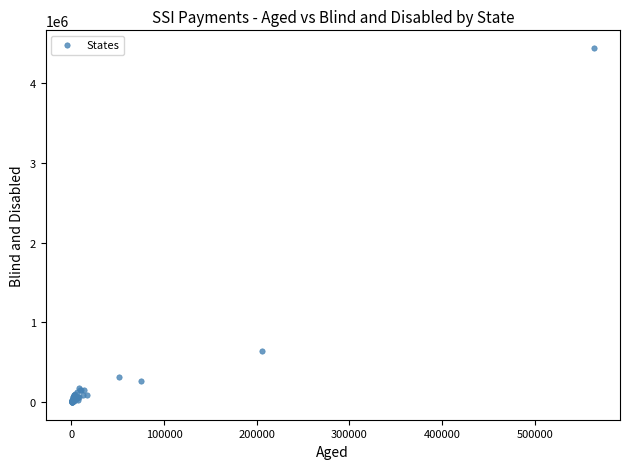

What Y value in the scatter plot is closest to 2219395?

646151